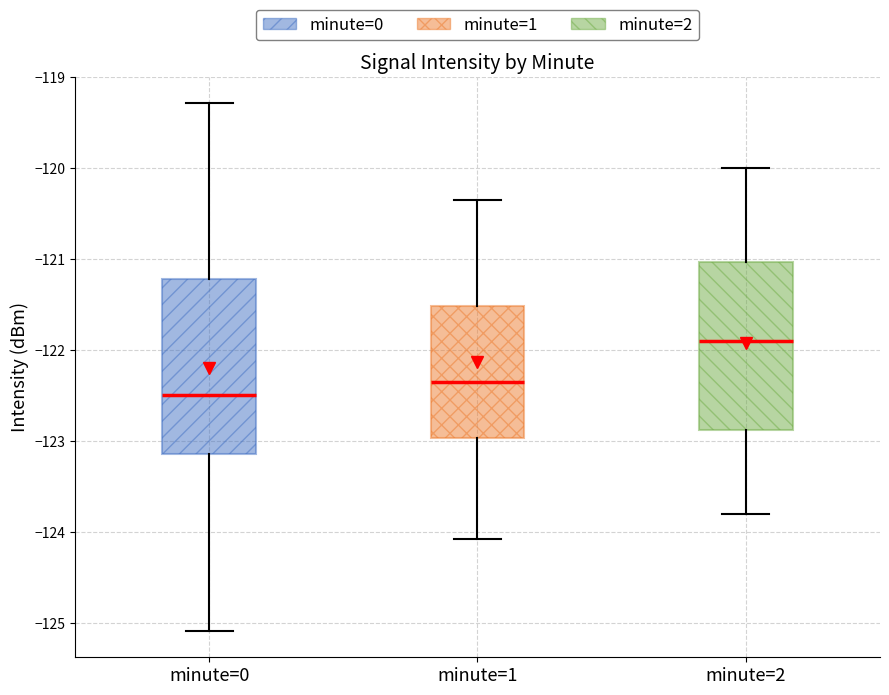

Which box has the highest median line?

minute=2